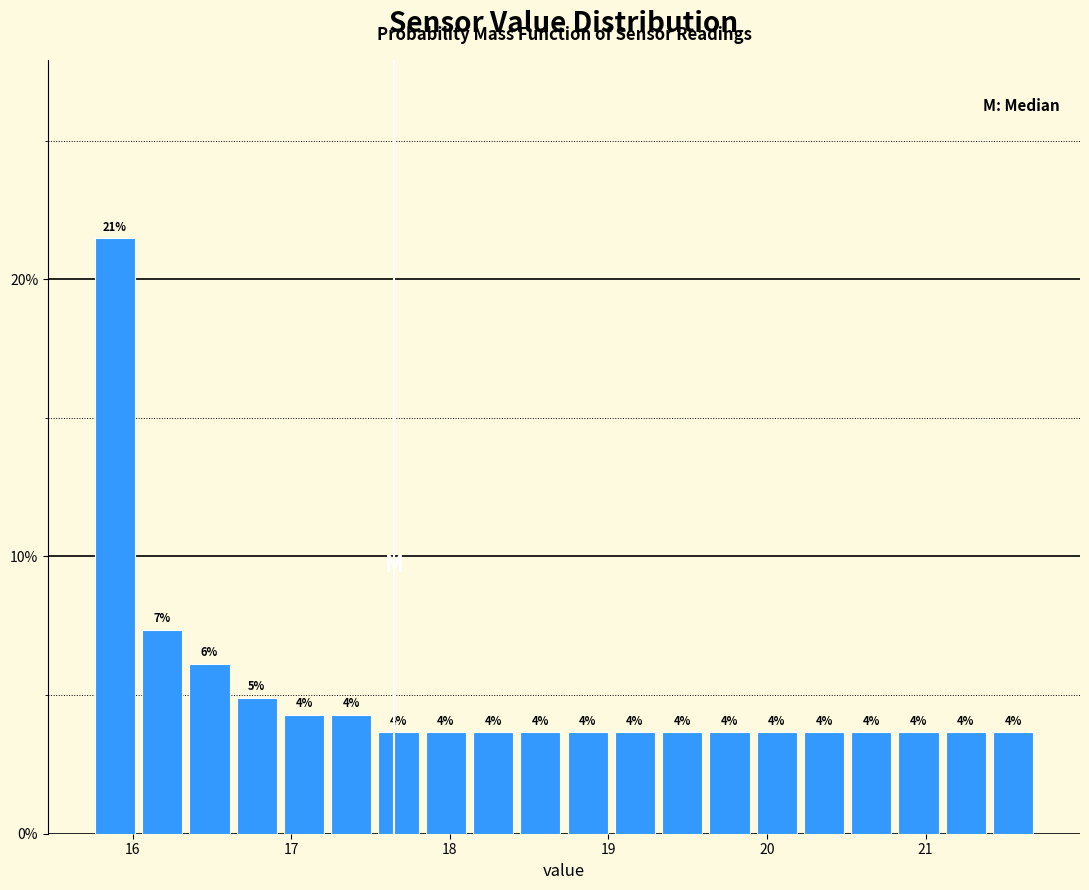

Around what value on the x-axis is the tallest bar? Give the approximate position of its centre, as read against the axis.

15.9